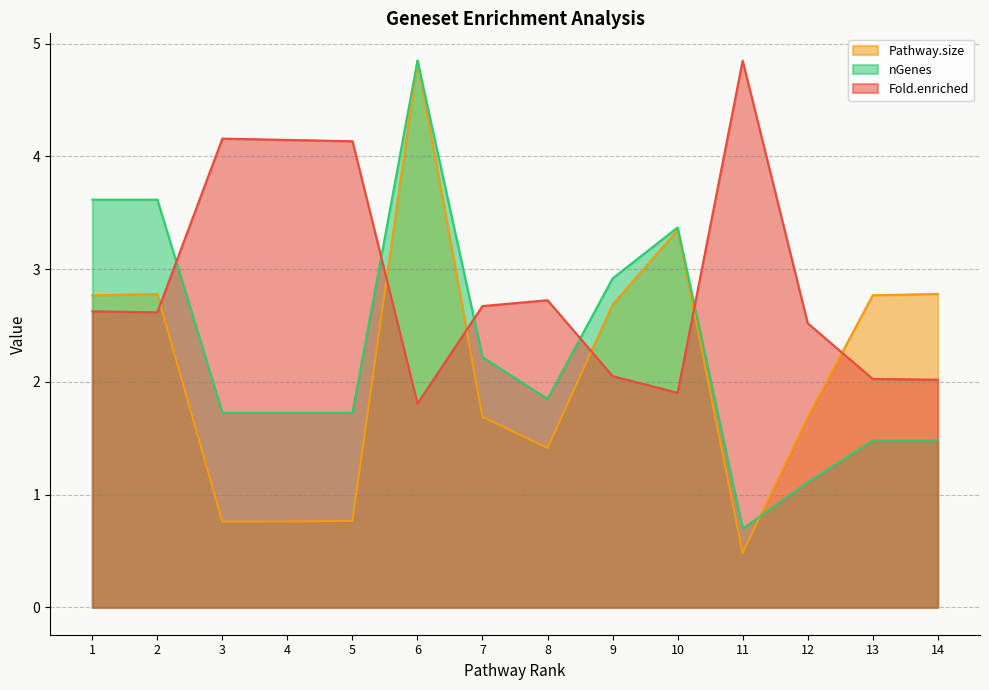

The nGenes series shows 1.7 at 4. True or false?

True